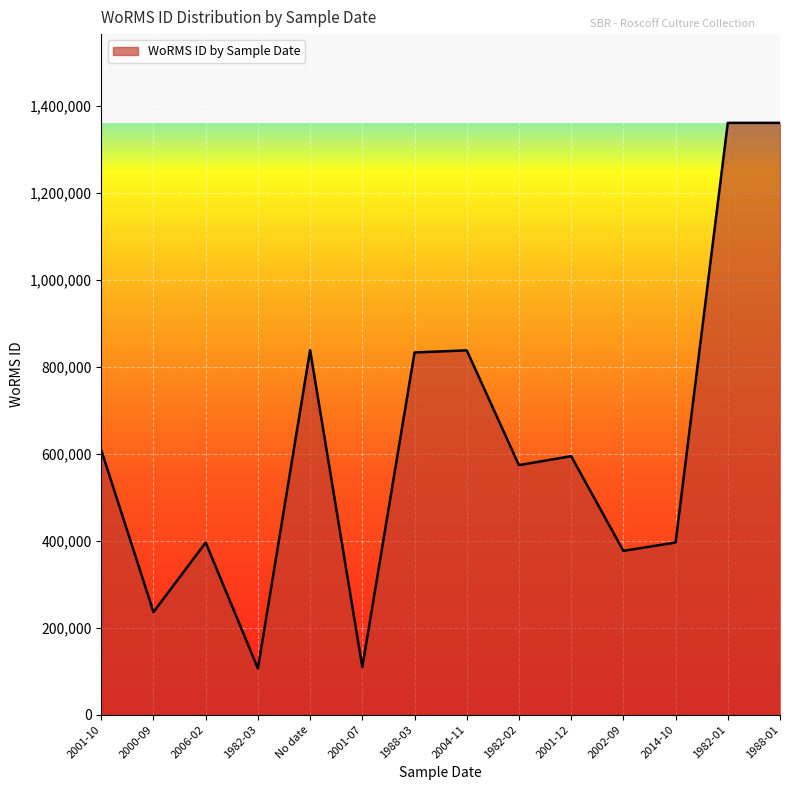

What is the difference between the maximum and minimum values?

1254858